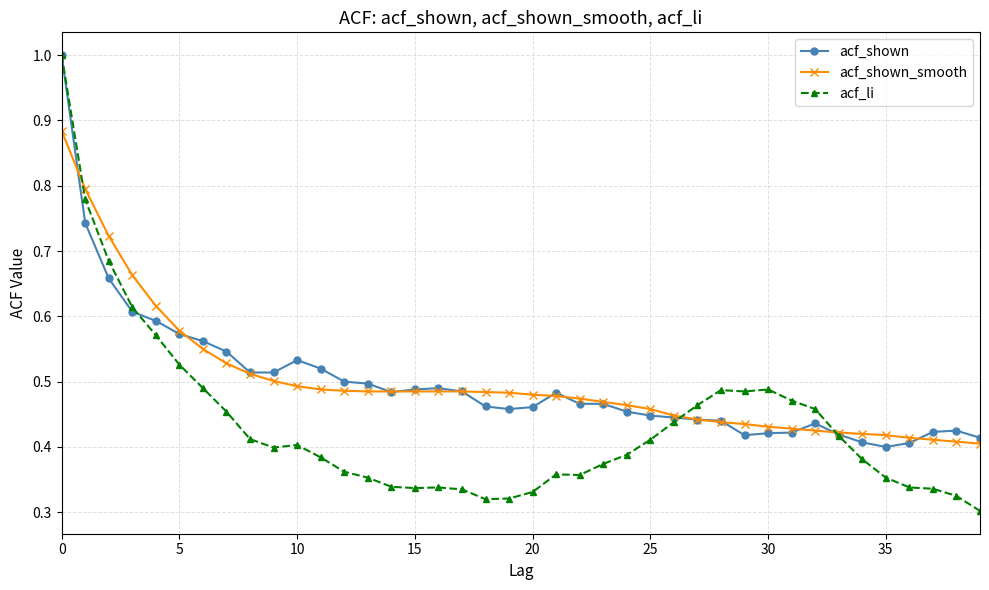

At how many categories does at least one series exceed 0?

40